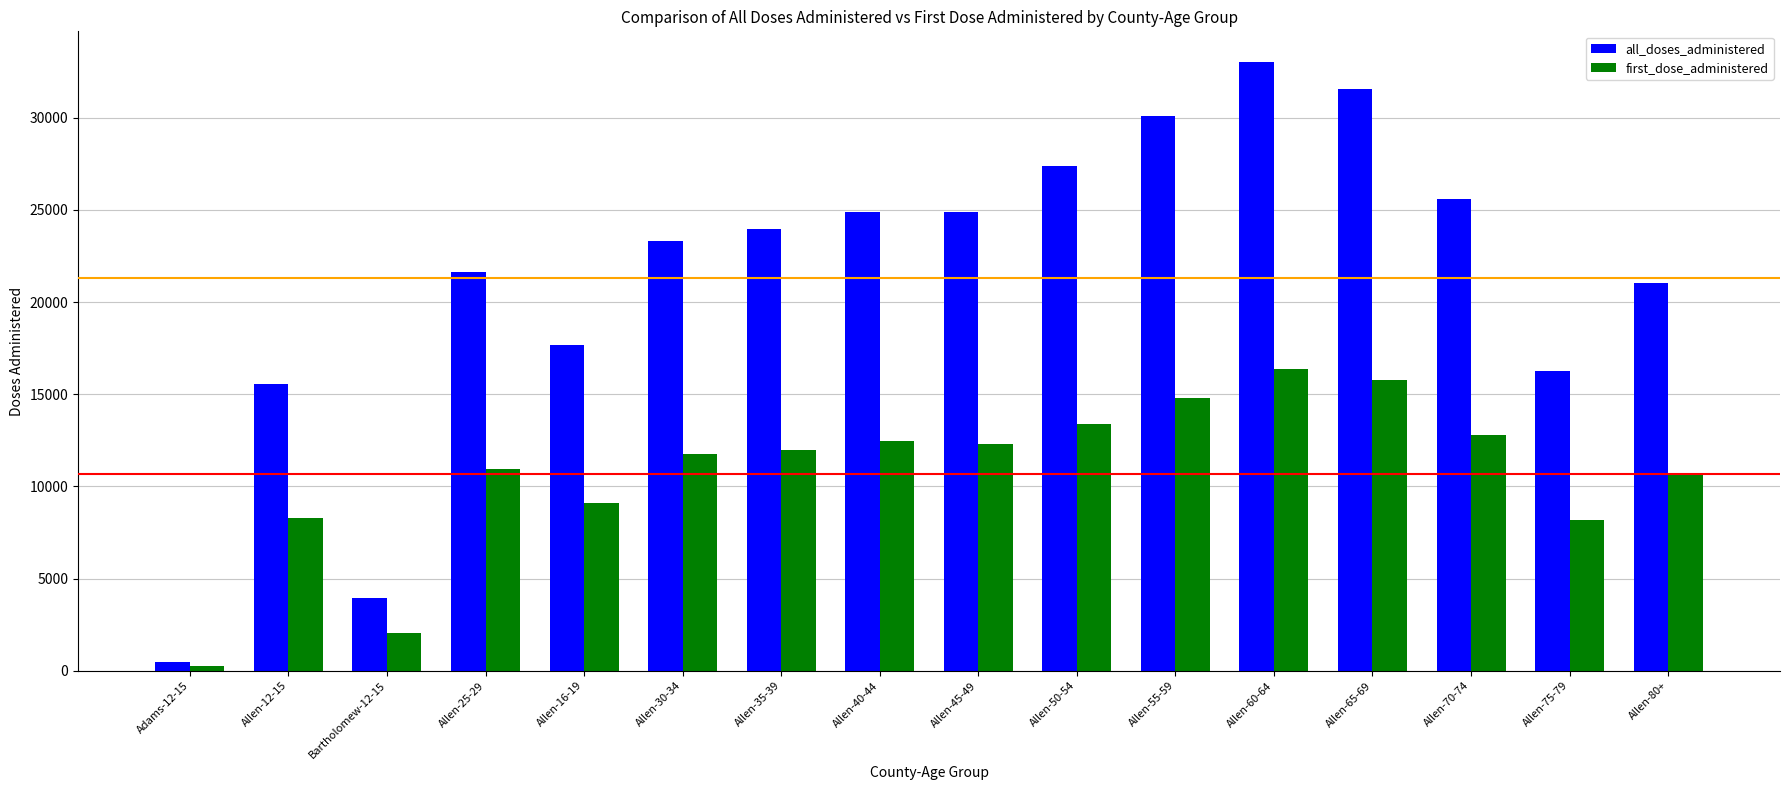

The value of first_dose_administered at Allen-75-79 is 11460. True or false?

False